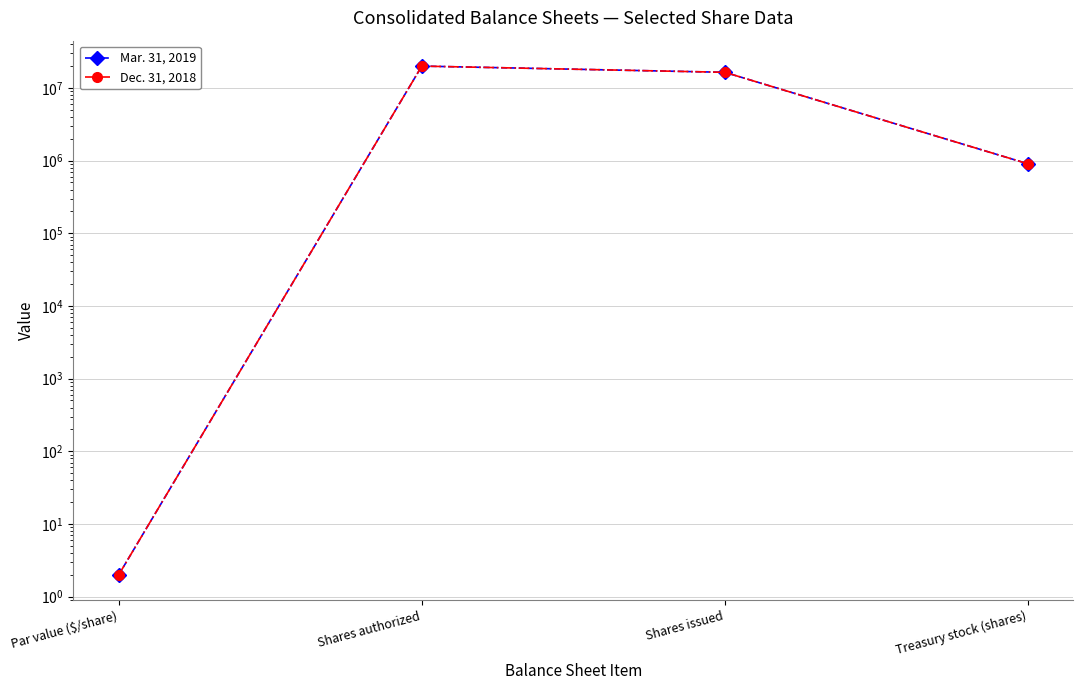

What is the label of the 3rd point from the right?

Shares authorized